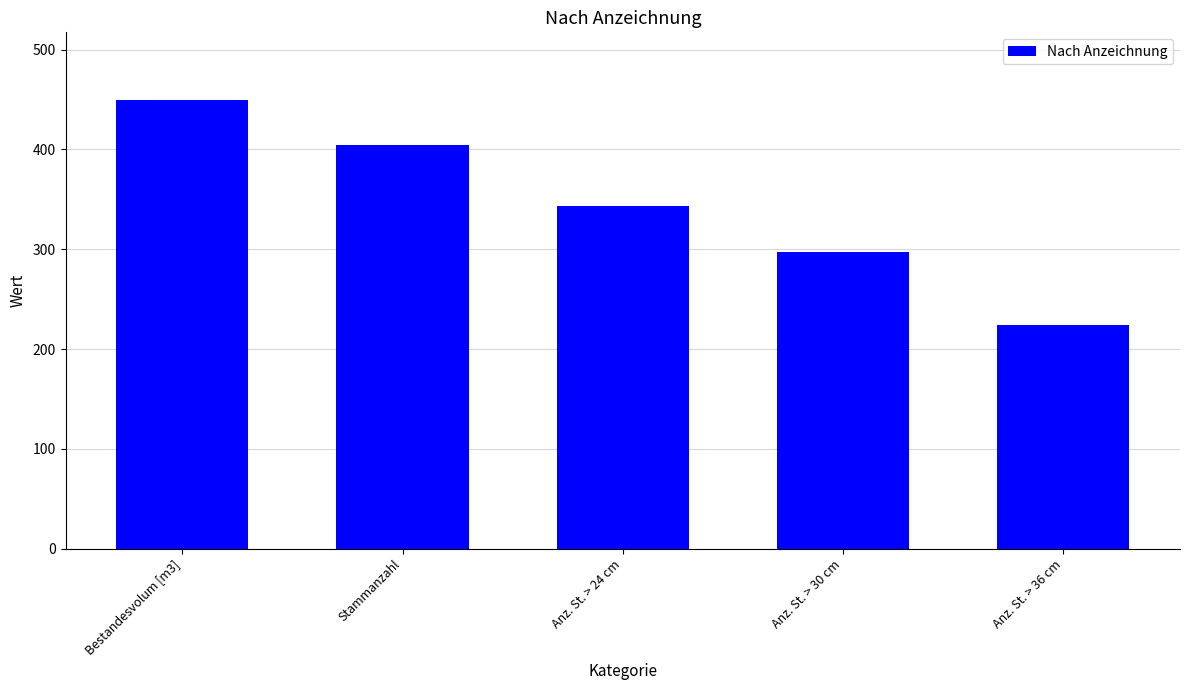

How many data points are less than 343?

2